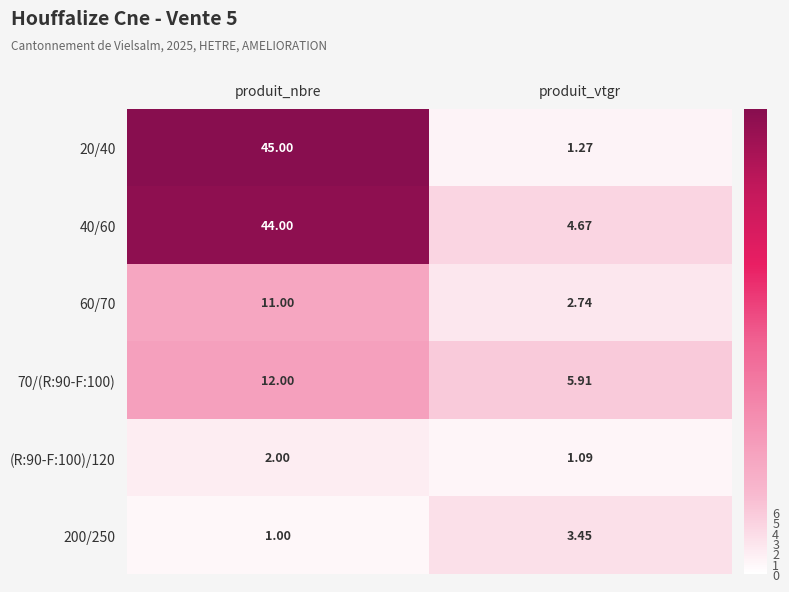

Rank the categories by 200/250 value from highest to lowest.

produit_vtgr, produit_nbre